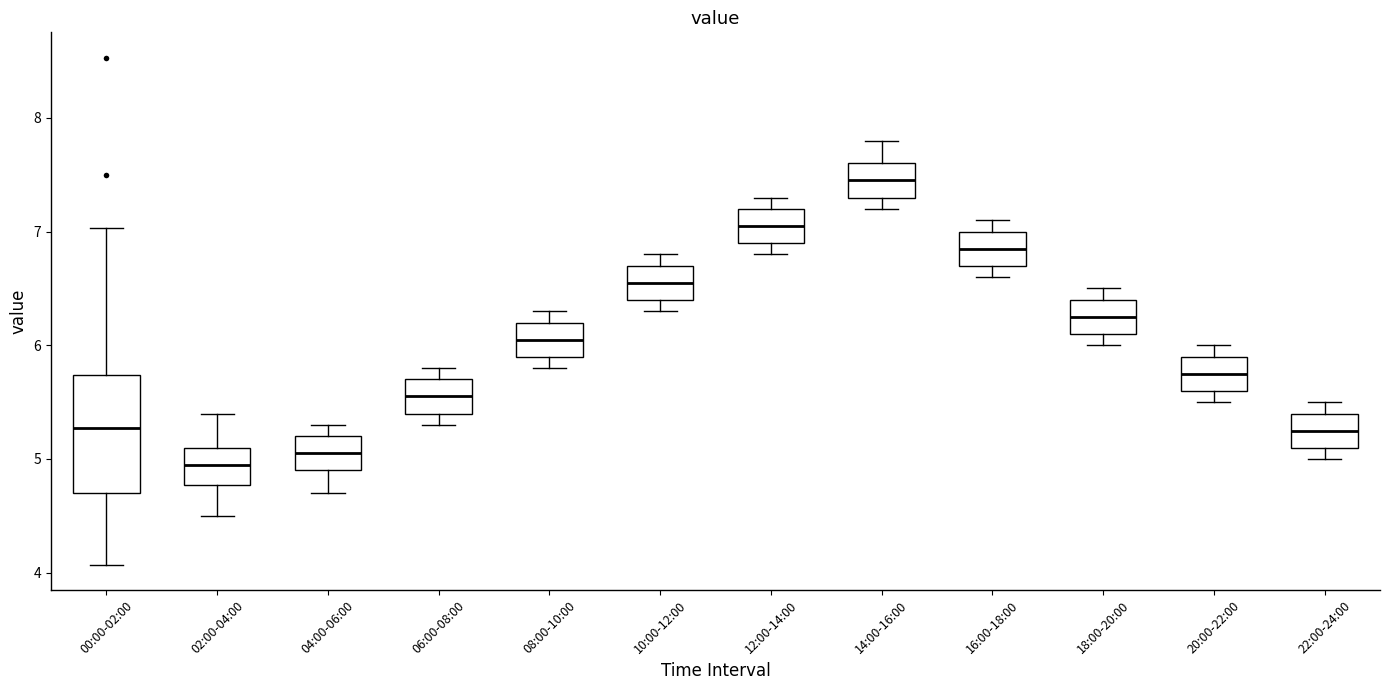

Where is the upper edge of the box for 18:00-20:00 on the y-axis? The values are not printed on the chart, so give them approximately, as read against the axis.

6.4